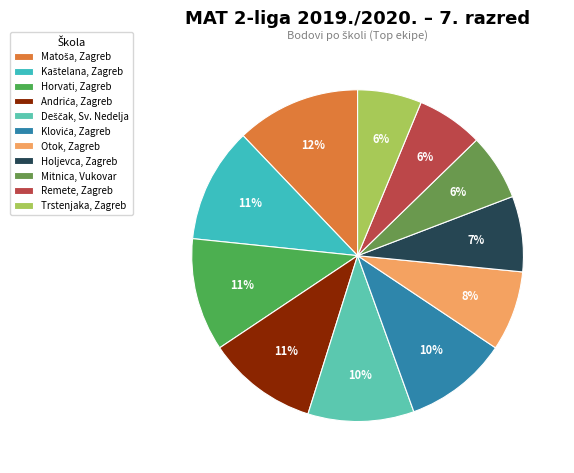

How many slices are in this pie chart?

11